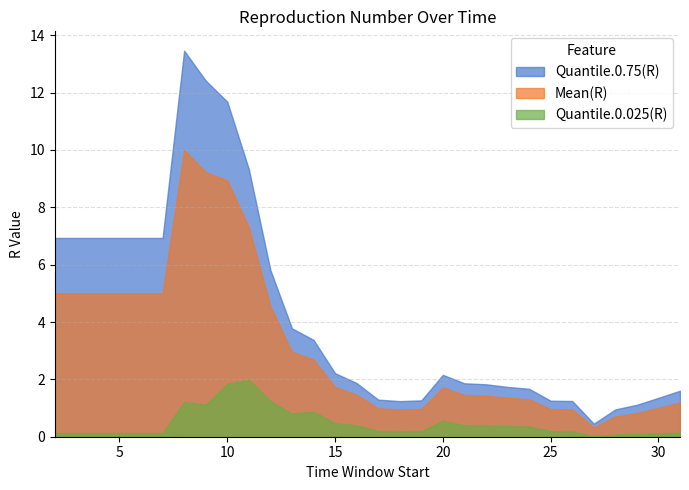

True or false: Quantile.0.75(R) and Quantile.0.025(R) intersect in this chart.

False